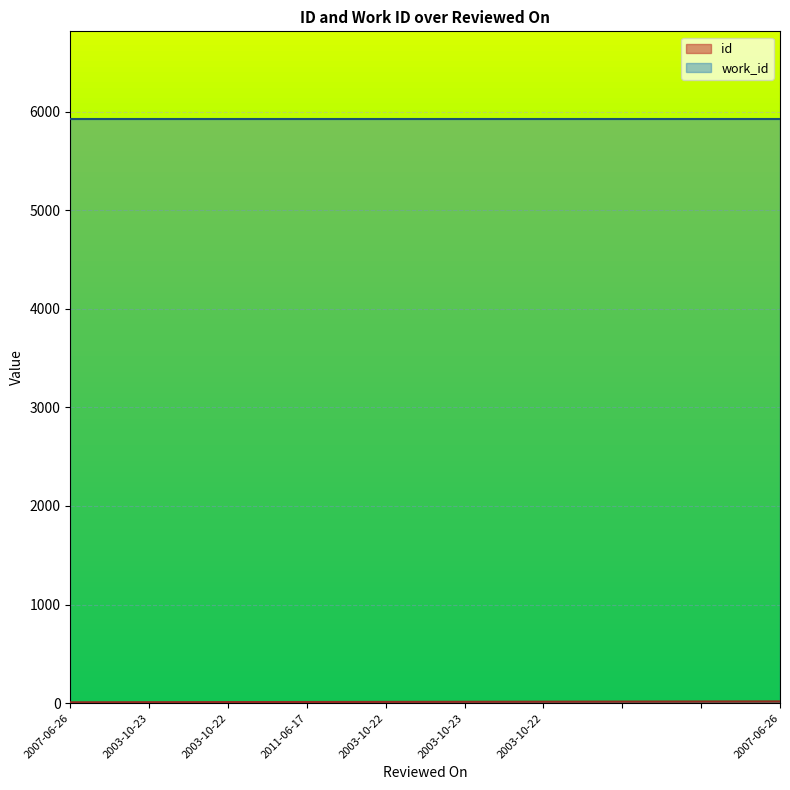

What value does the data have at 2007-06-26?

18